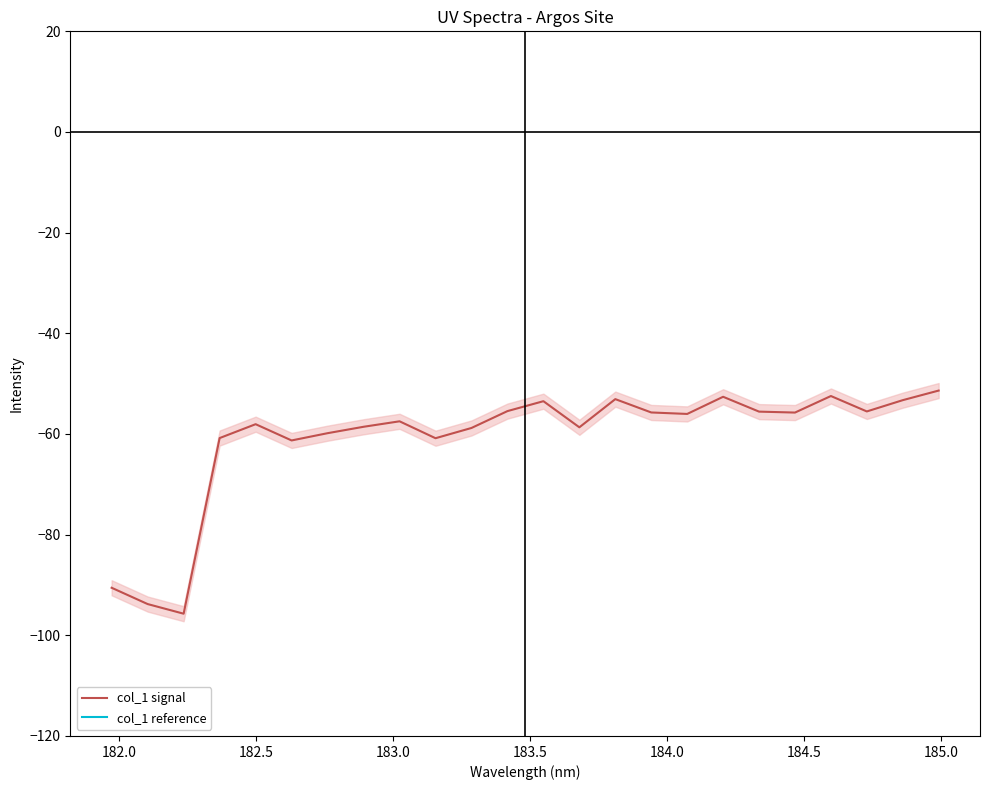

True or false: col_1 signal and col_1 reference cross at least once.

False